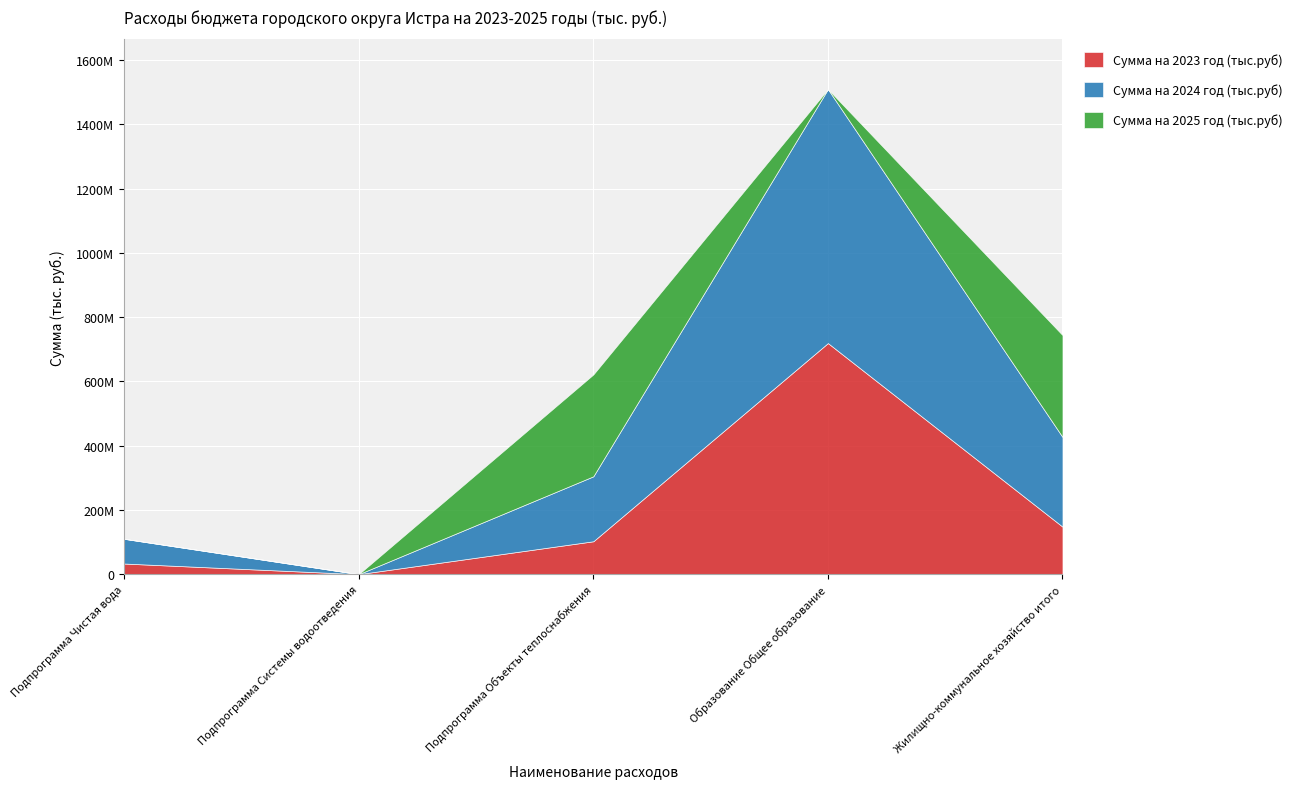

In Сумма на 2025 год (тыс.руб), how many points are higher than both neighbors (excluding endpoints)?

1